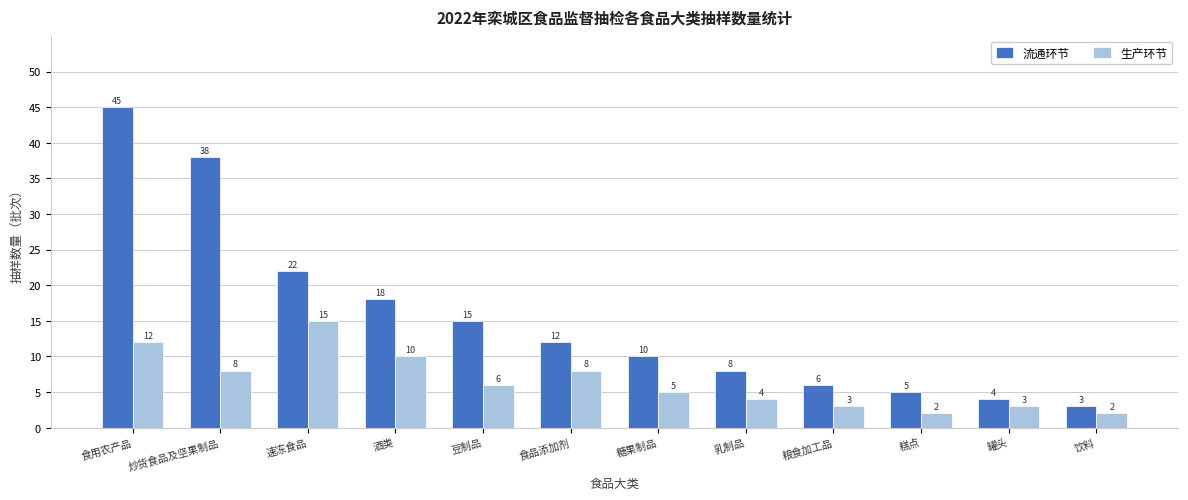

True or false: 流通环节 has a value of 7 at 糕点.

False